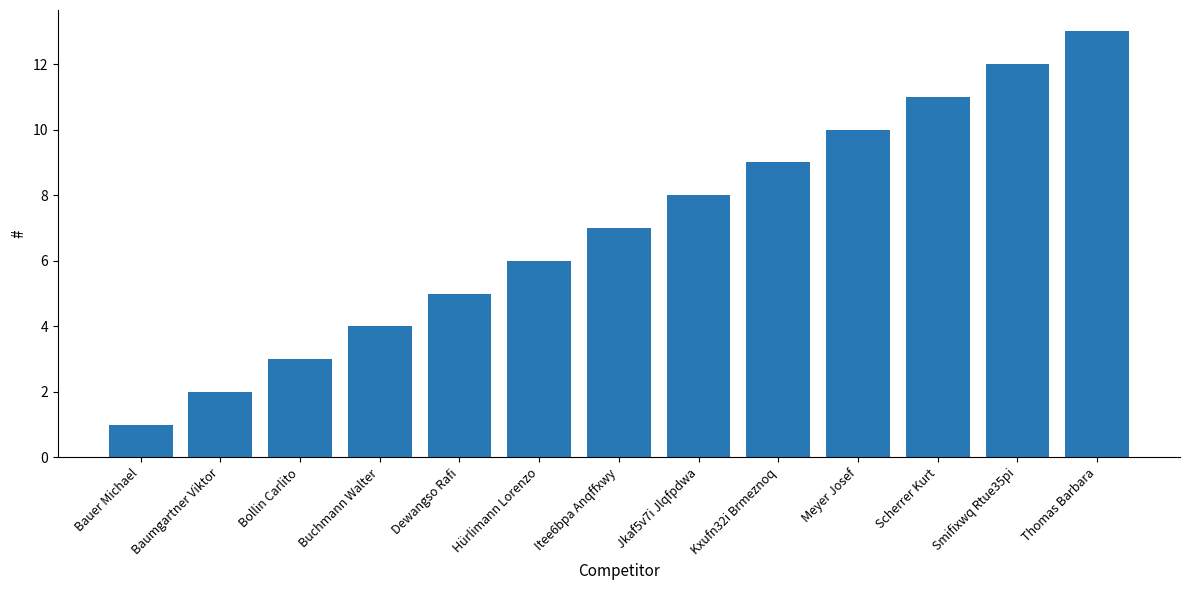

Where is the data nearest to the value 7?

Itee6bpa Anqffxwy